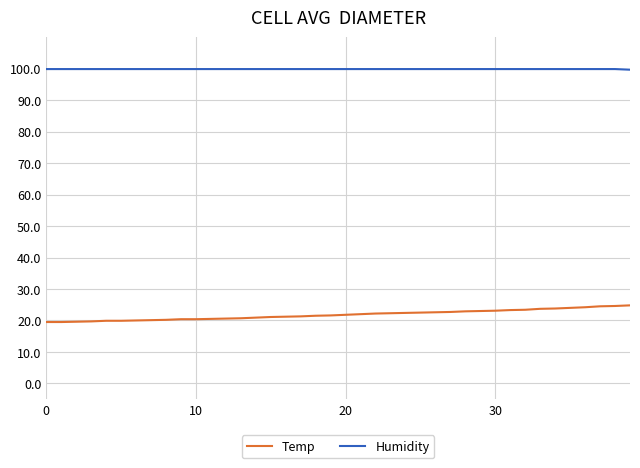

Which series has the largest total across all categories?

Humidity